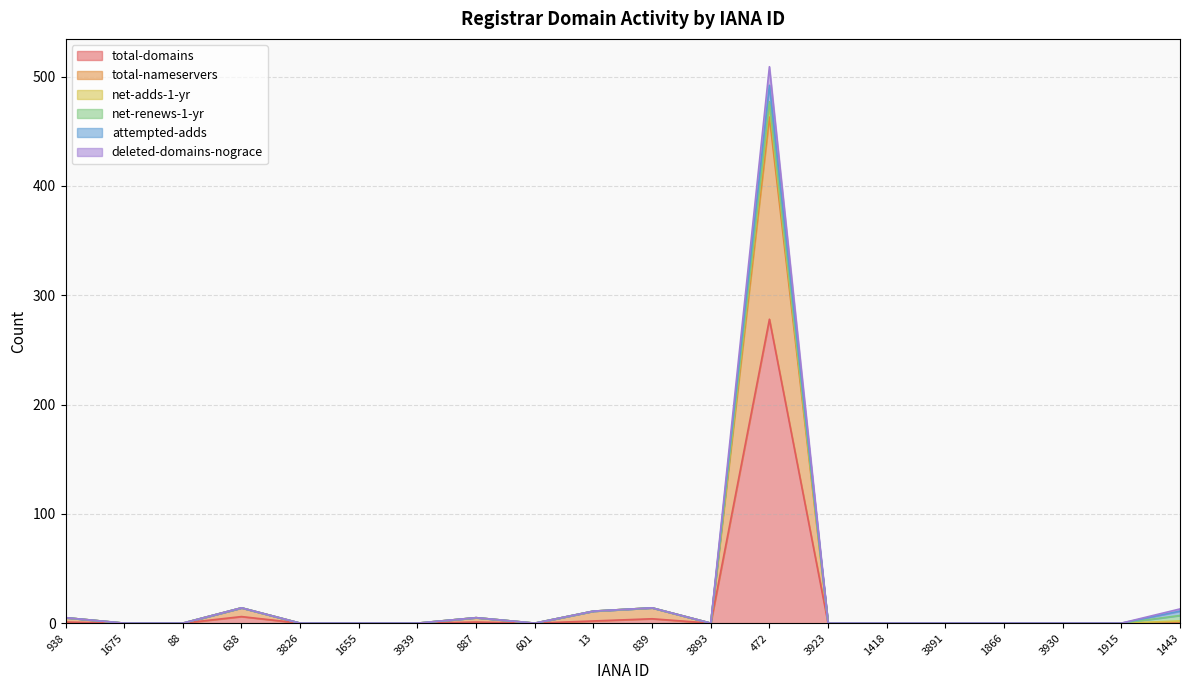

The value of deleted-domains-nograce at 1866 is 186. True or false?

False